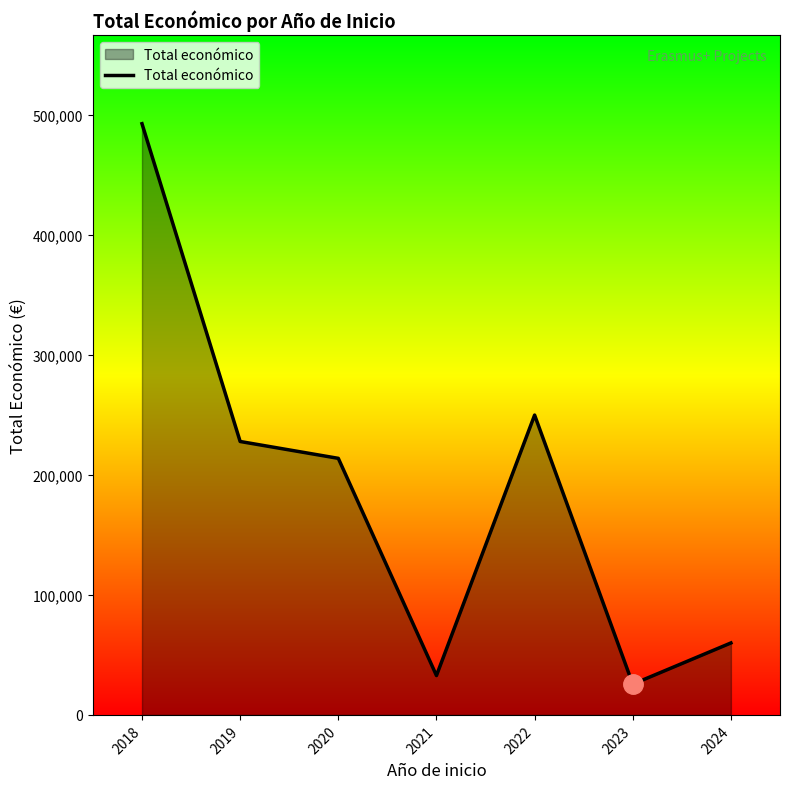

Which has a higher value, 2018 or 2022?

2018